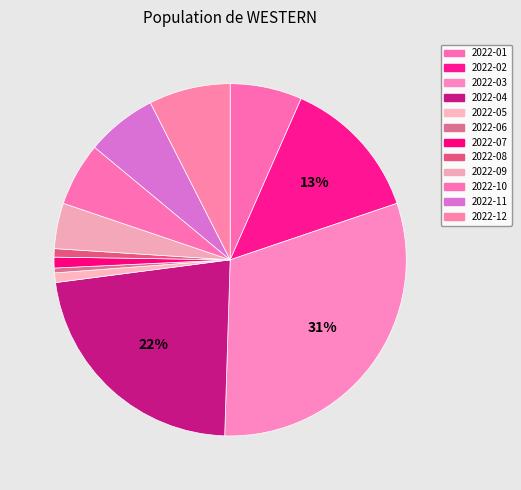

What percentage do 2022-08 and 2022-06 together represent?

1.2%